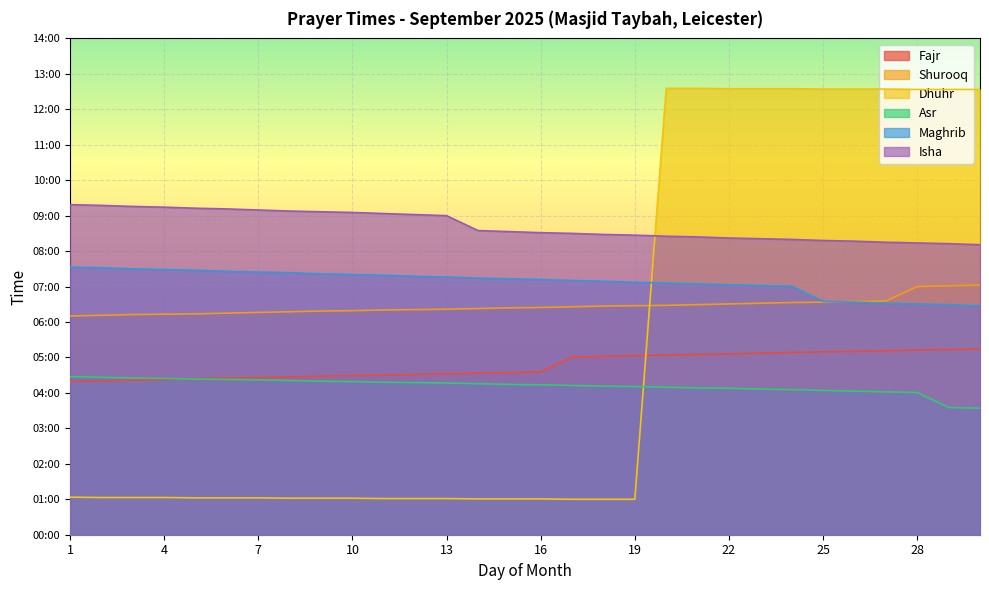

What is the difference between the Fajr values at 6 and 29?

0.8